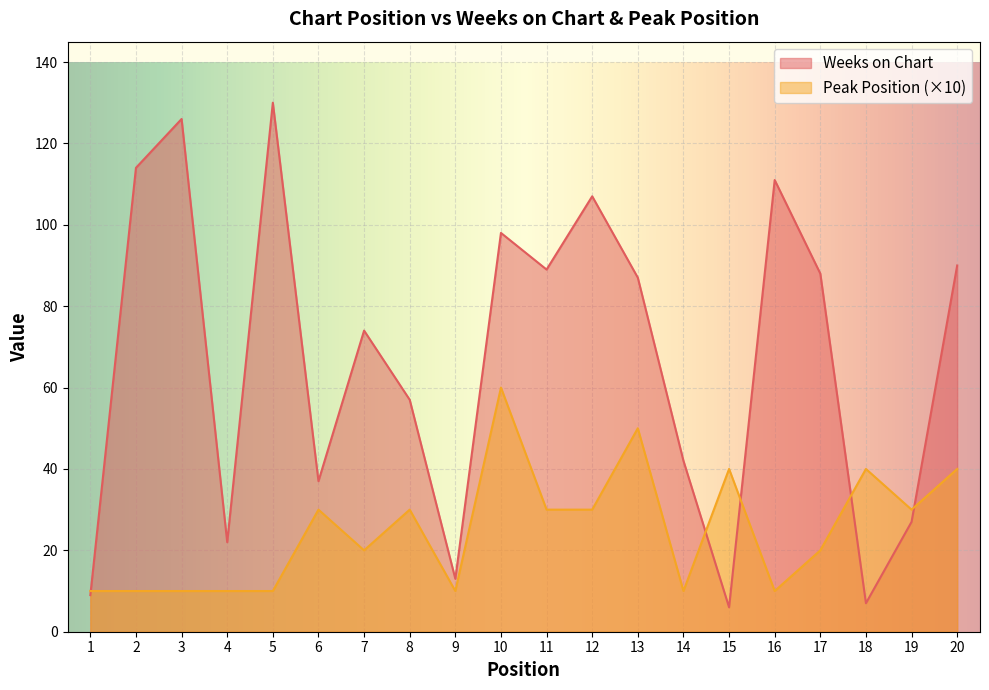

What is the difference between the Peak Position values at 15 and 6?

10